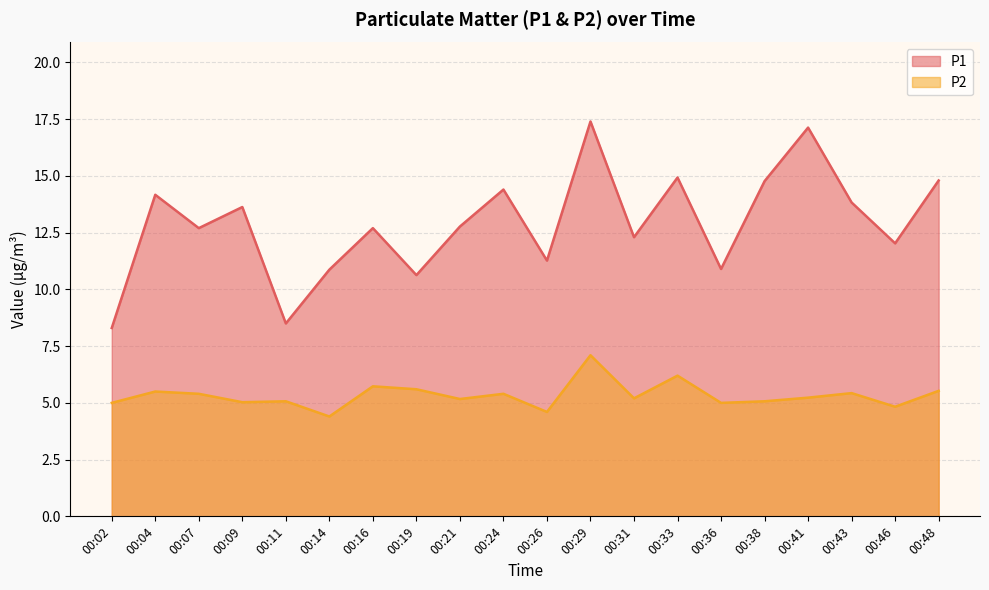

Where is the first local minimum for P2?

00:09